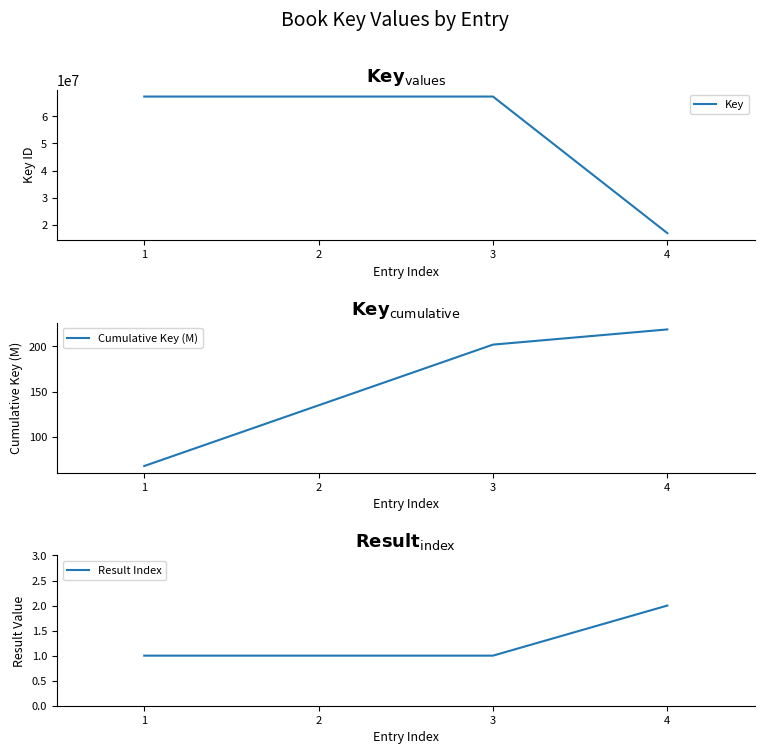

Which series changed the most between 1 and 4?

Key